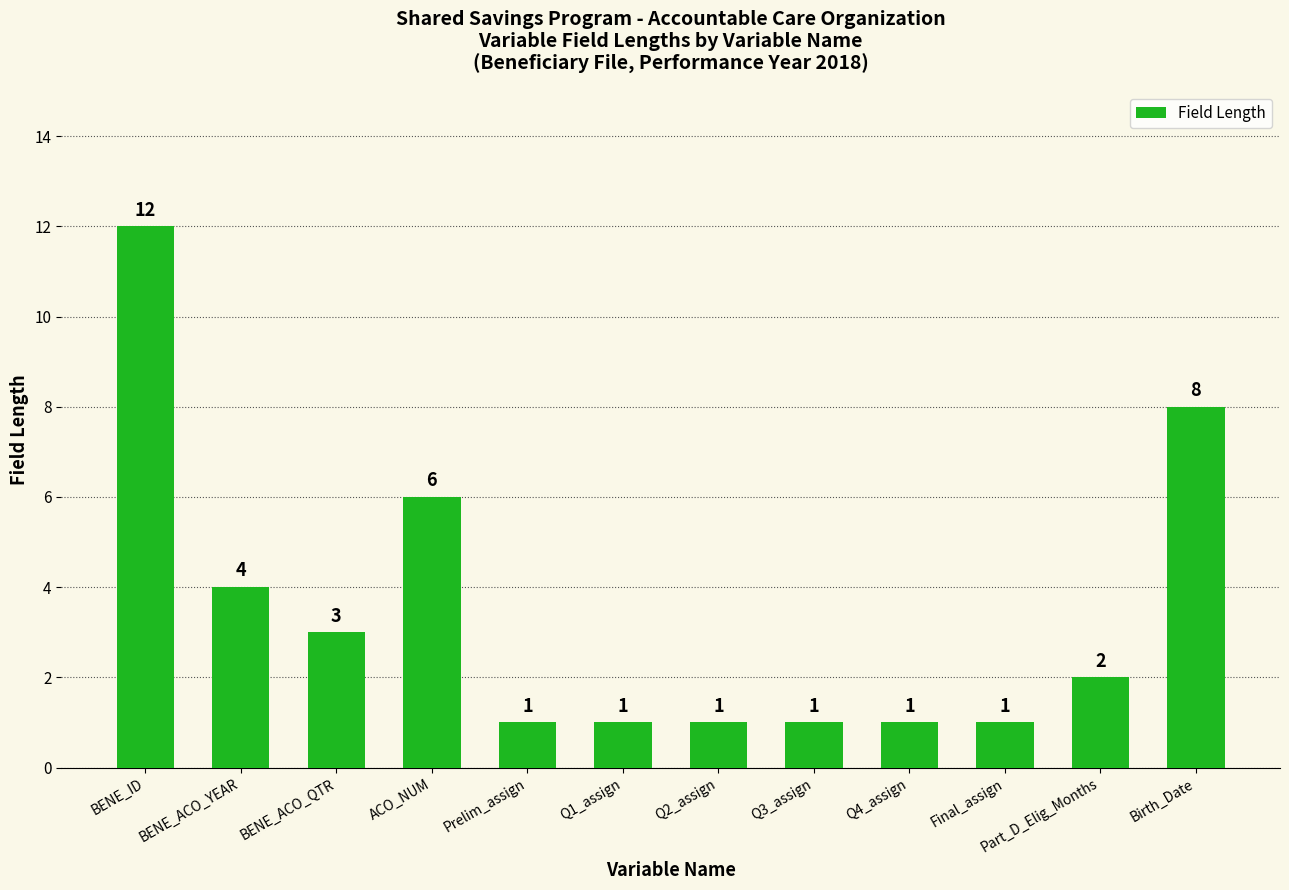

What is the label of the 10th bar from the left?

Final_assign